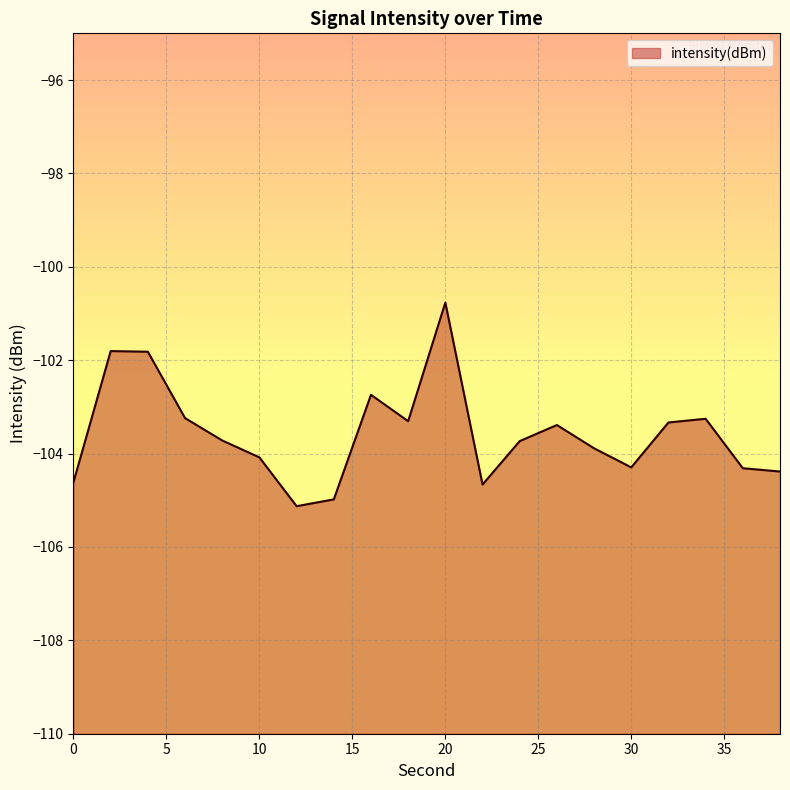

Reading right to left, transcribe all the data shown in this chart.

-104.4	-104.3	-103.3	-103.3	-104.3	-103.9	-103.4	-103.7	-104.7	-100.8	-103.3	-102.7	-105.0	-105.1	-104.1	-103.7	-103.2	-101.8	-101.8	-104.6